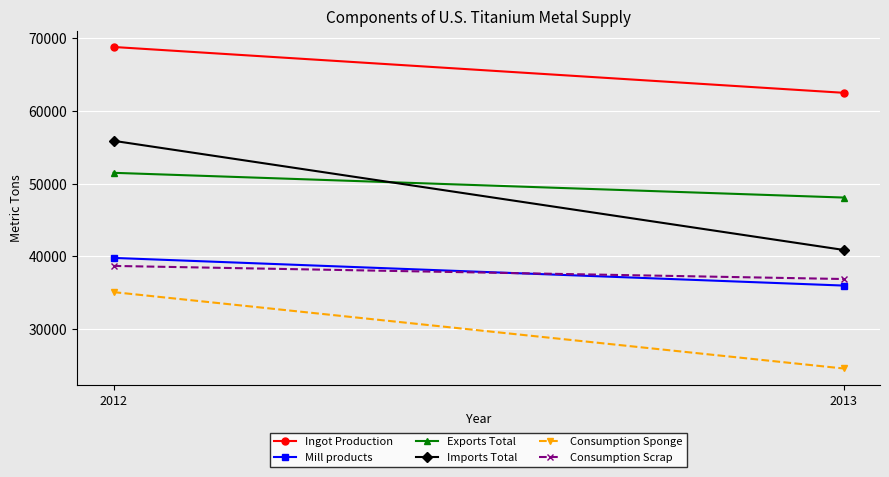

Reading right to left, list all the values displayed in this chart.

Ingot Production: 62500	68800
Mill products: 36000	39800
Exports Total: 48100	51500
Imports Total: 40900	55900
Consumption Sponge: 24600	35100
Consumption Scrap: 36900	38700